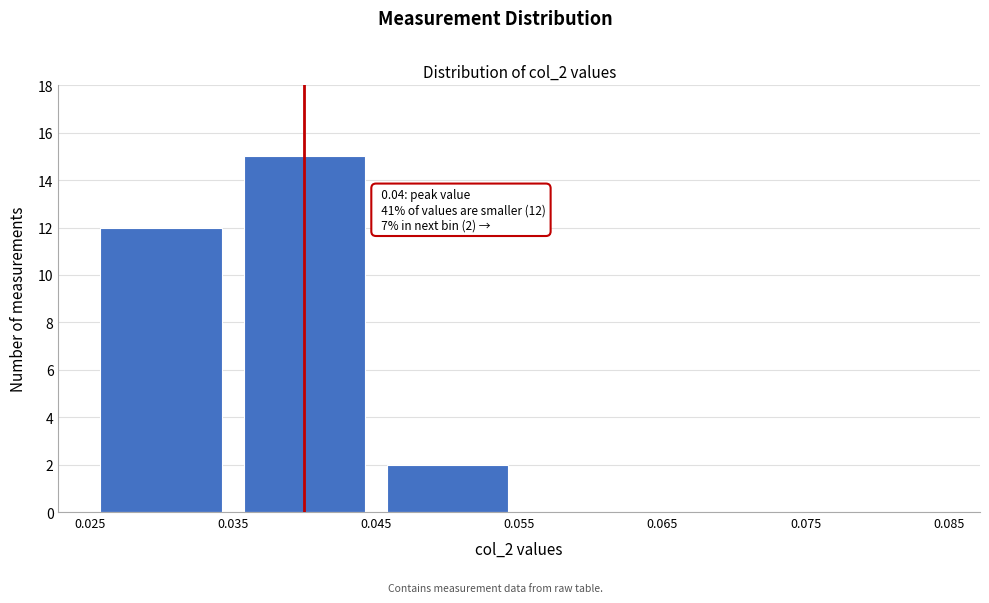

Over which range of the x-axis is the bar tallest?

0.035 to 0.045